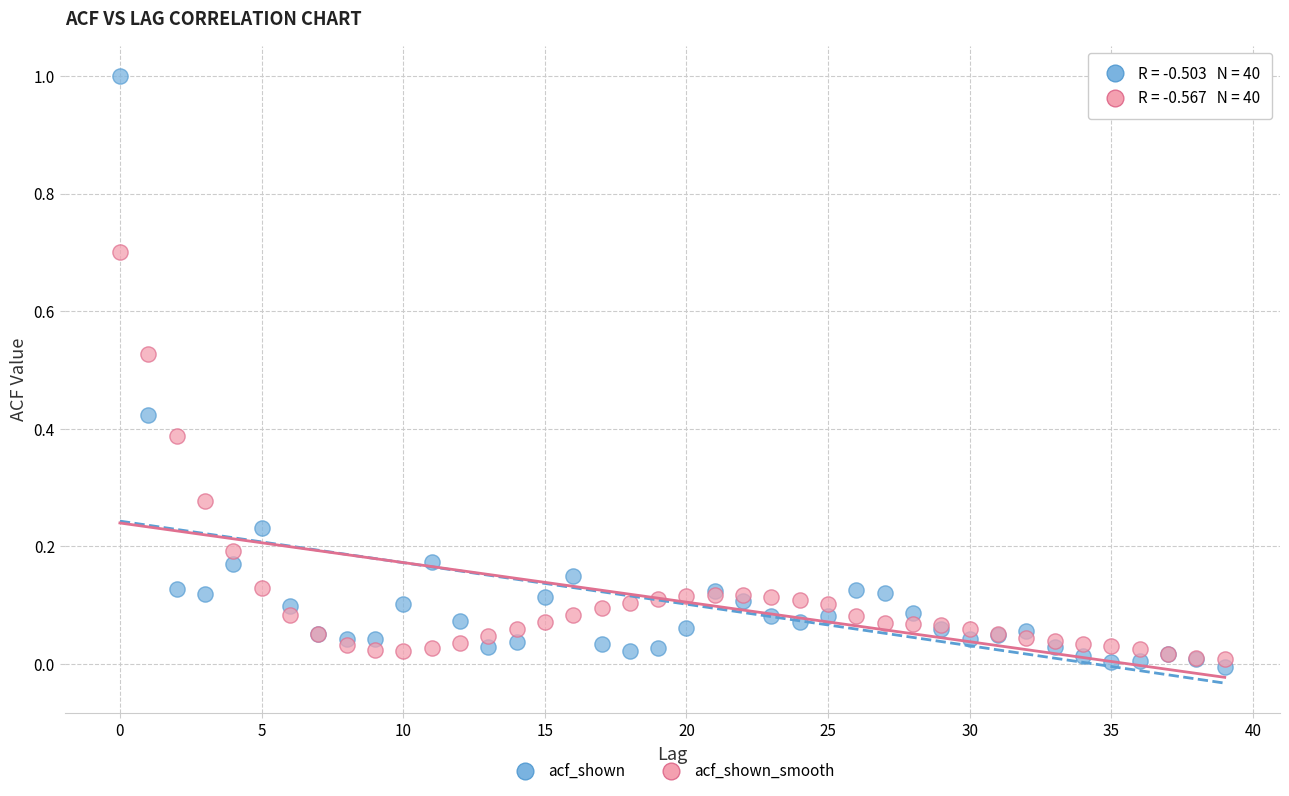

Which series contains the lowest Y value?

acf_shown